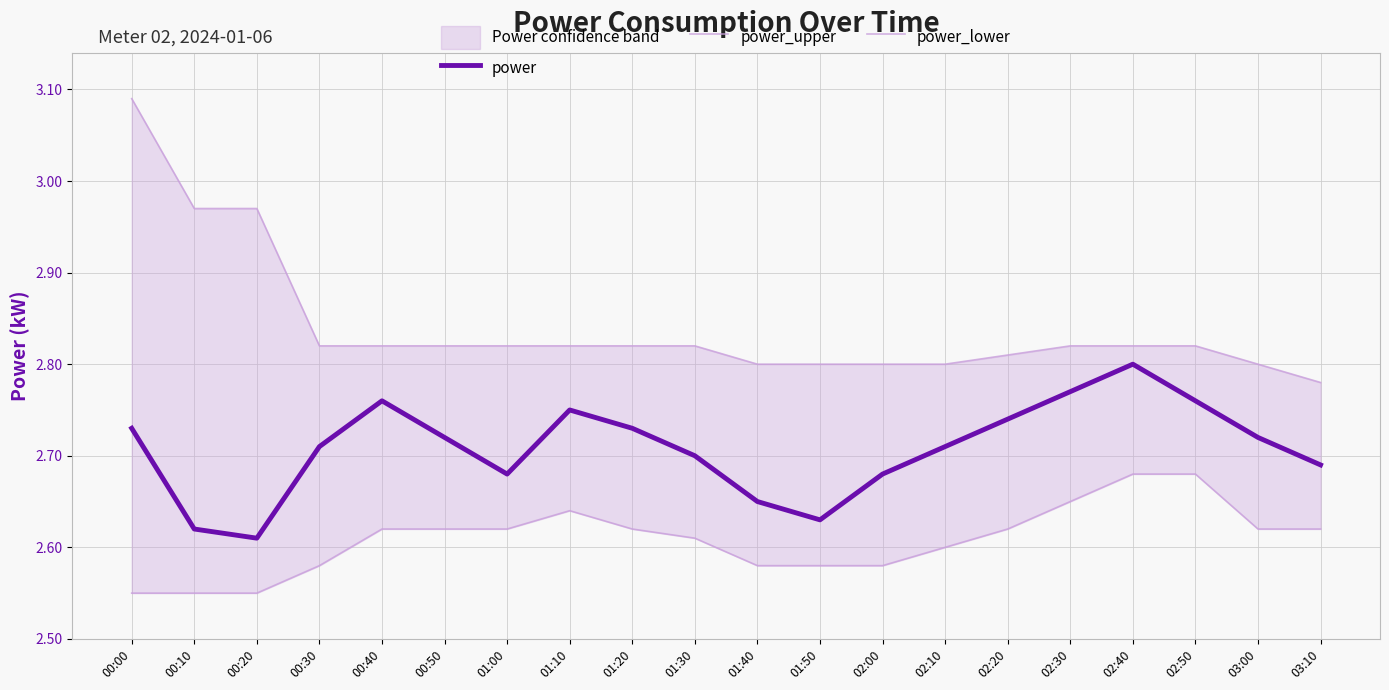

What value does the power series have at 01:20?

2.7